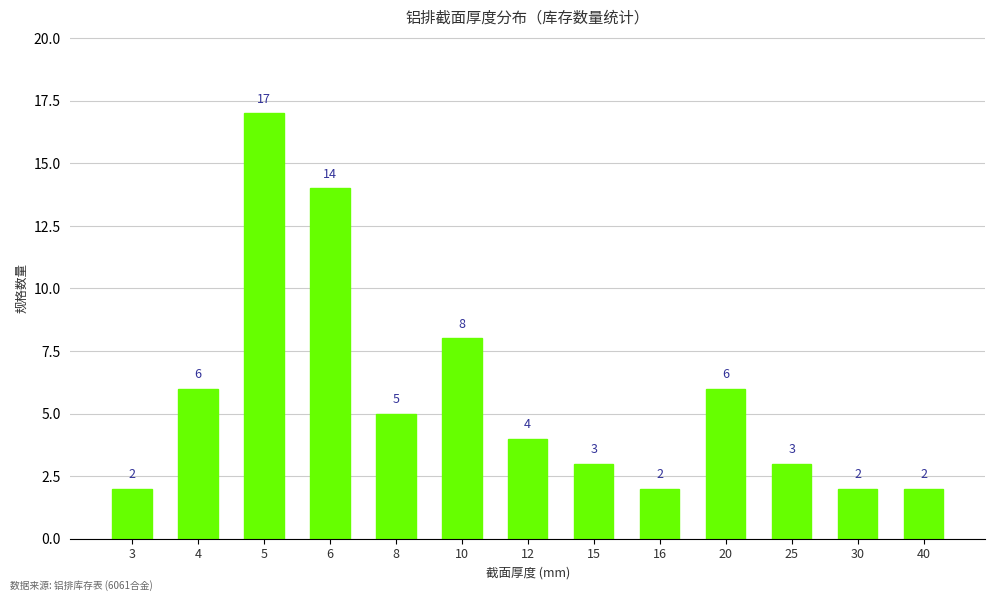

Between 4 and 40, which is larger?

4